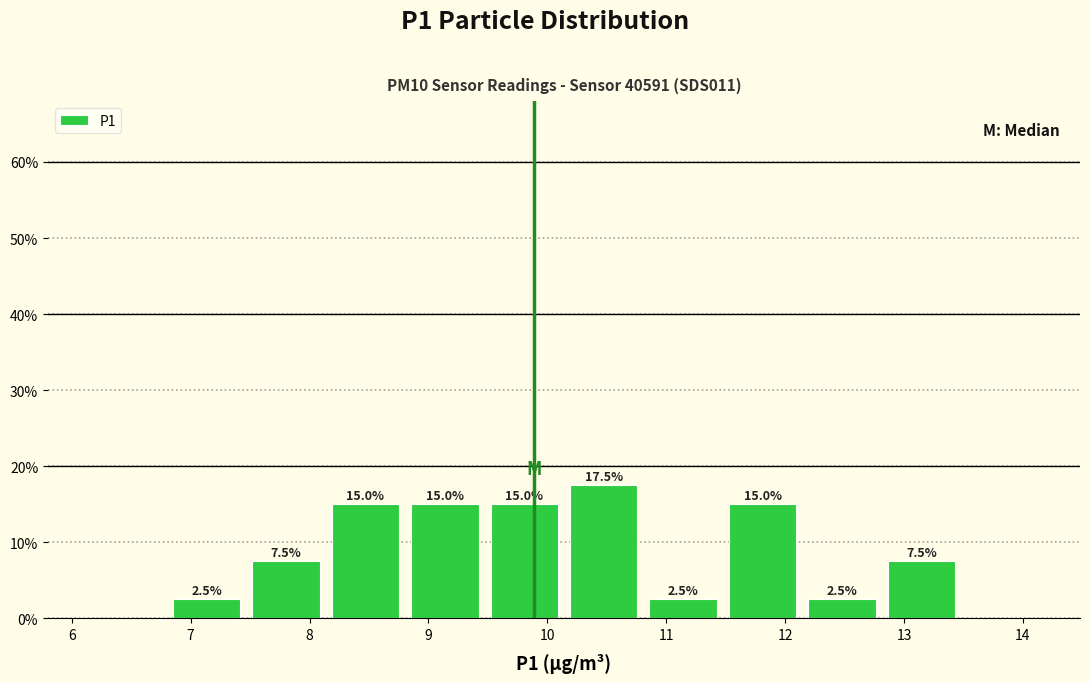

How tall is the bar that spans 9.5 to 10.1 on the x-axis? The bar edges are not printed on the chart, so give them approximately, as read against the axis.

15.0